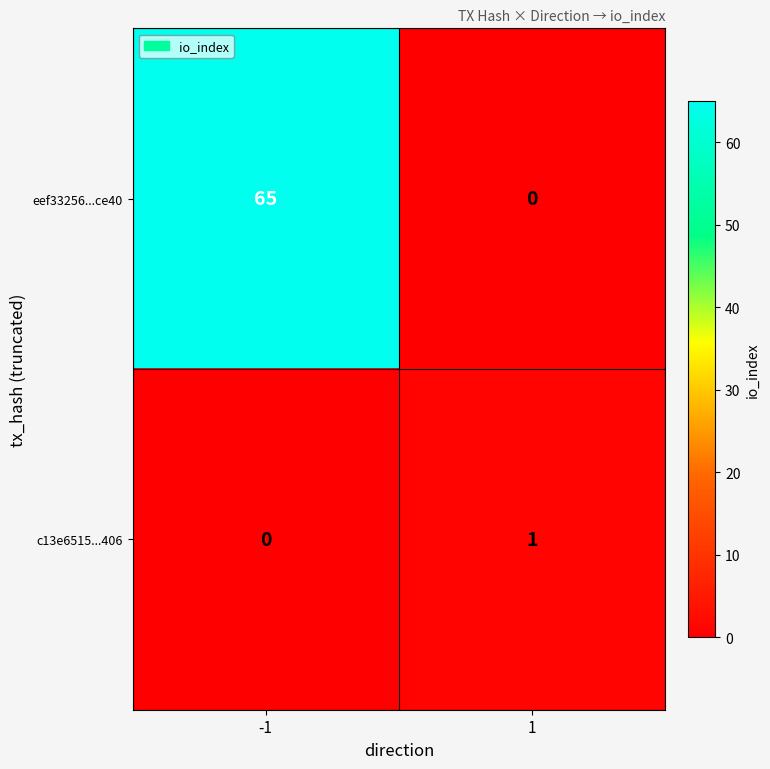

Reading left to right, transcribe all the data shown in this chart.

eef33256...ce40: 65	0
c13e6515...406: 0	1